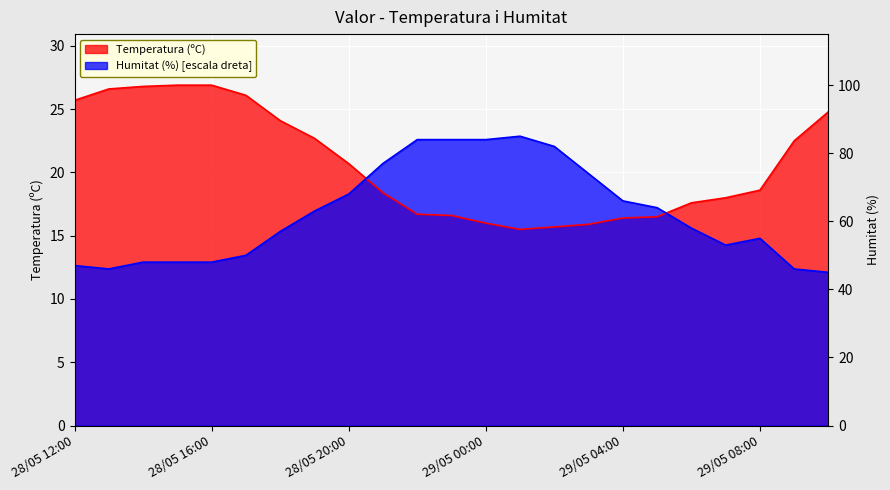

At how many categories does at least one series exceed 19?

18